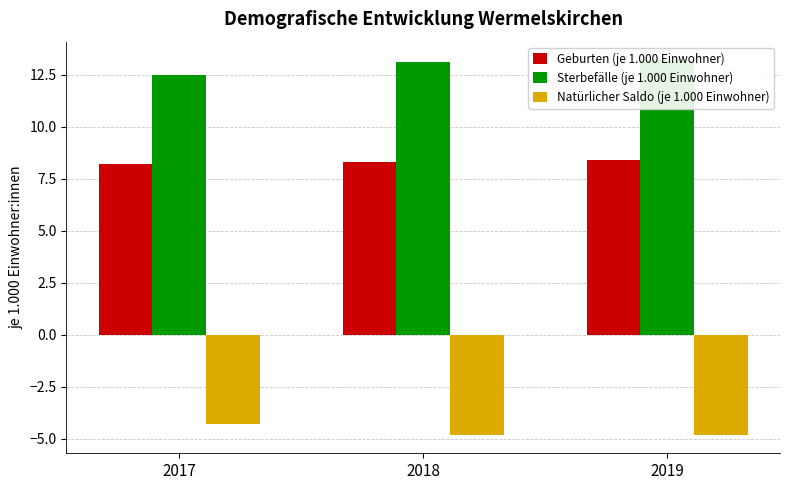

What is the sum of the Geburten (je 1.000 Einwohner) values at 2017 and 2018?

16.5